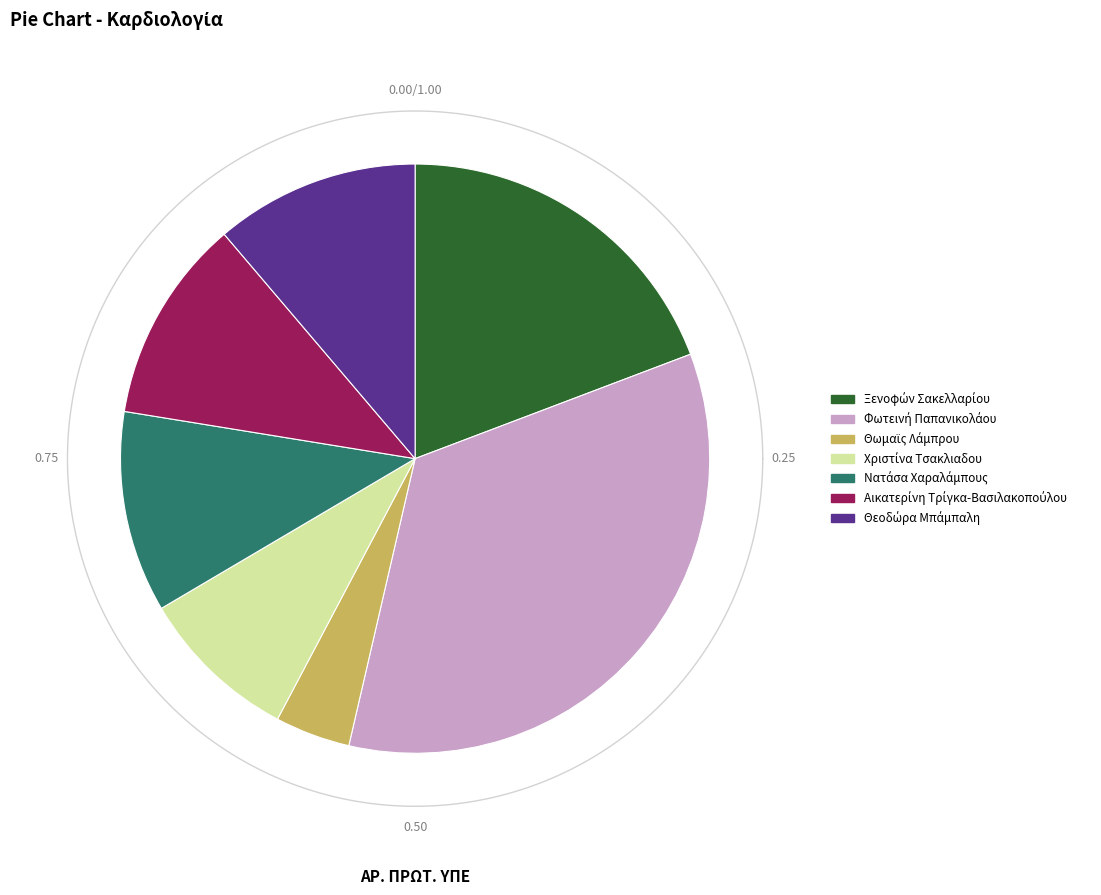

To the nearest percent, what portion does Αικατερίνη Τρίγκα-Βασιλακοπούλου represent?

11%